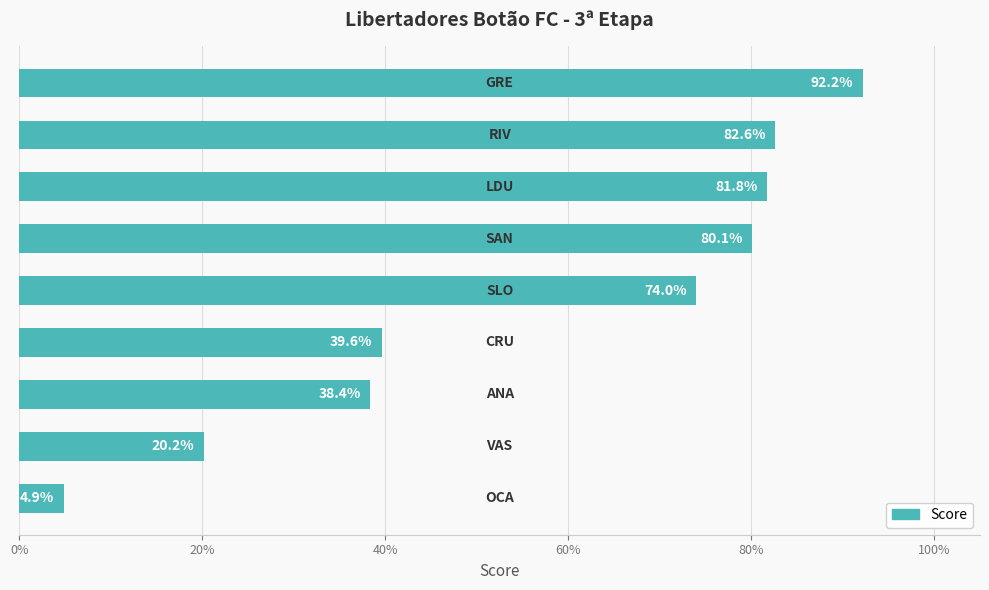

What is the average value?

0.6